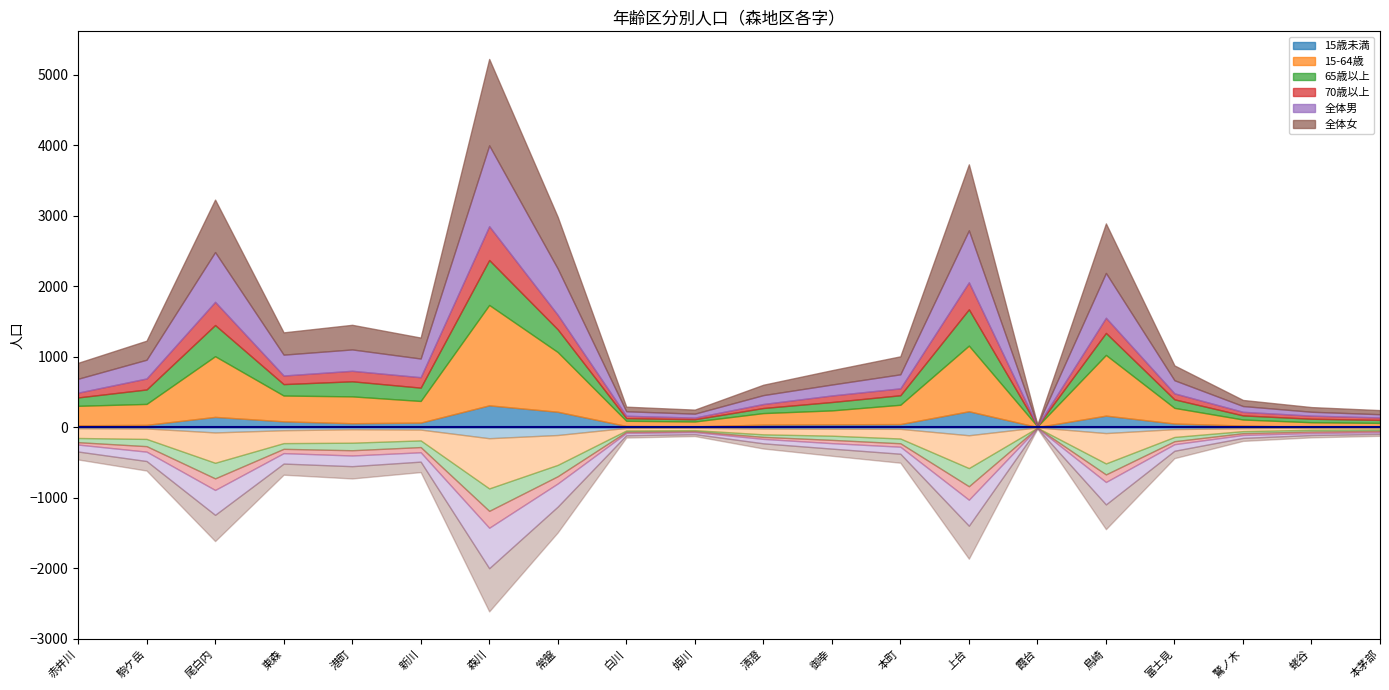

What is the difference between the highest and lowest values at 霞台?

7